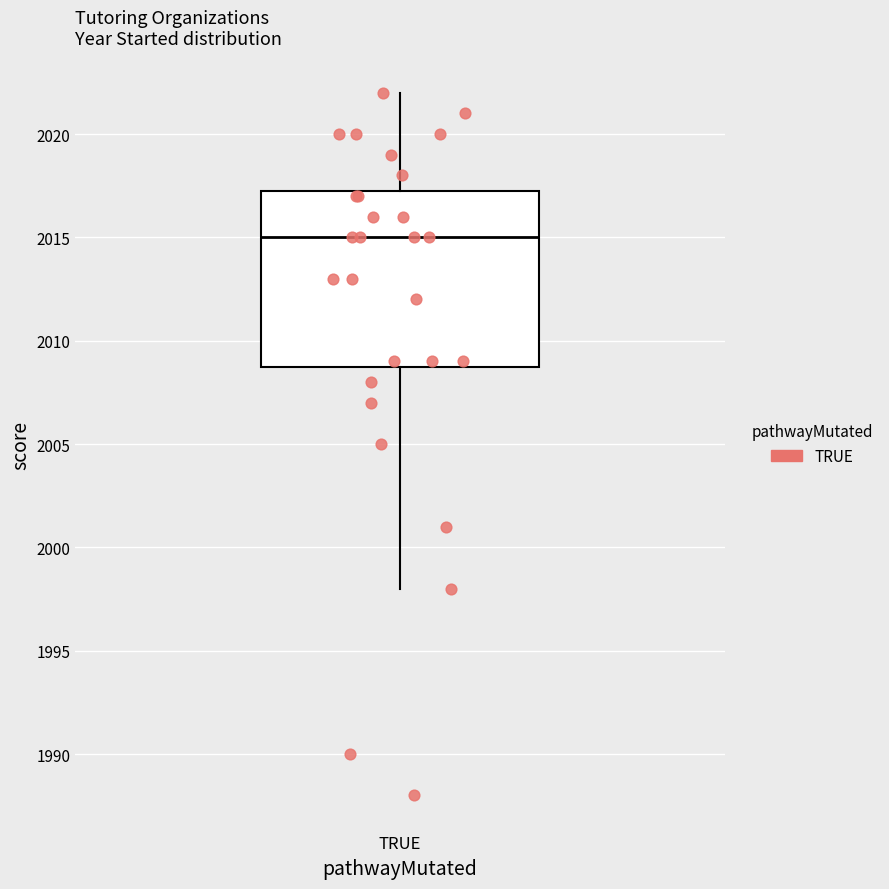

Where does the lower whisker of the box for TRUE end on the y-axis? The values are not printed on the chart, so give them approximately, as read against the axis.

1998.0